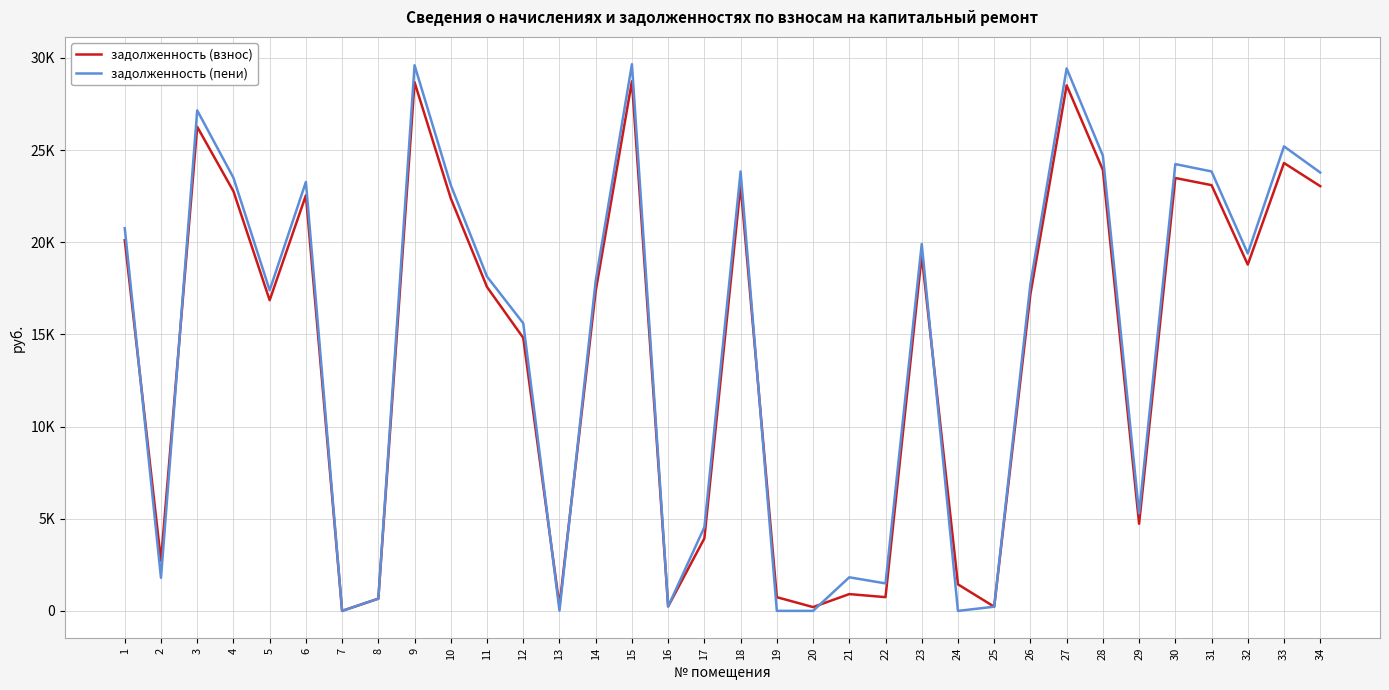

Reading left to right, extract all data points from this chart.

задолженность (взнос): 20114.7	2714.7	26262.7	22767.2	16854.4	22546.0	0.0	663.3	28680.1	22380.4	17572.6	14812.6	271.0	17351.7	28735.2	245.3	3934.2	23098.6	743.6	206.4	911.5	745.5	19285.9	1439.7	226.9	17185.8	28514.1	23927.6	4726.6	23485.6	23098.6	18788.4	24299.5	23043.5
задолженность (пени): 20761.2	1793.6	27152.5	23498.9	17396.0	23270.6	0.0	663.4	29601.8	23099.6	18137.4	15606.5	15.4	17909.4	29658.7	245.4	4543.3	23841.0	1.0	0.0	1822.6	1491.4	19905.7	0.0	226.3	17738.2	29430.5	24696.6	5291.4	24240.4	23841.0	19392.2	25201.7	23784.1